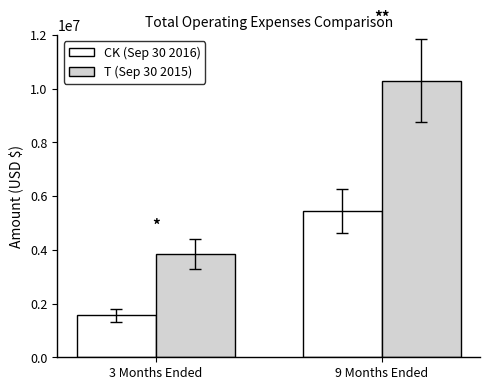

What position from the right is 3 Months Ended?

2